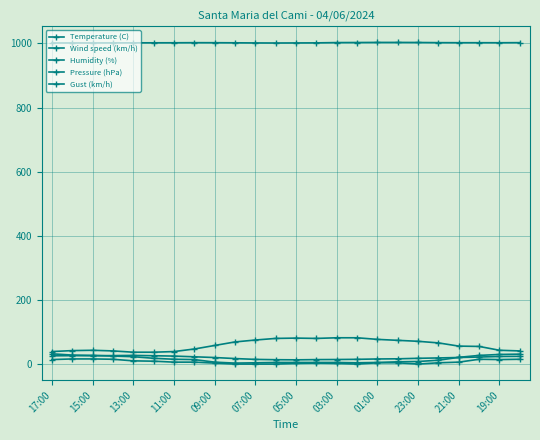

How many categories are shown in the chart?

24